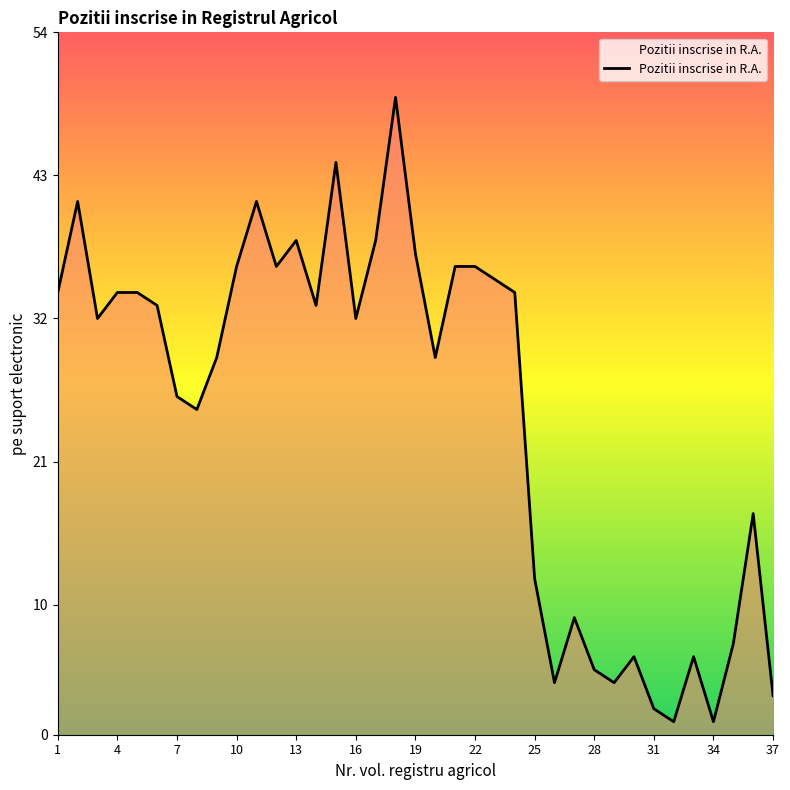

Reading left to right, transcribe all the data shown in this chart.

34	41	32	34	34	33	26	25	29	36	41	36	38	33	44	32	38	49	37	29	36	36	35	34	12	4	9	5	4	6	2	1	6	1	7	17	3